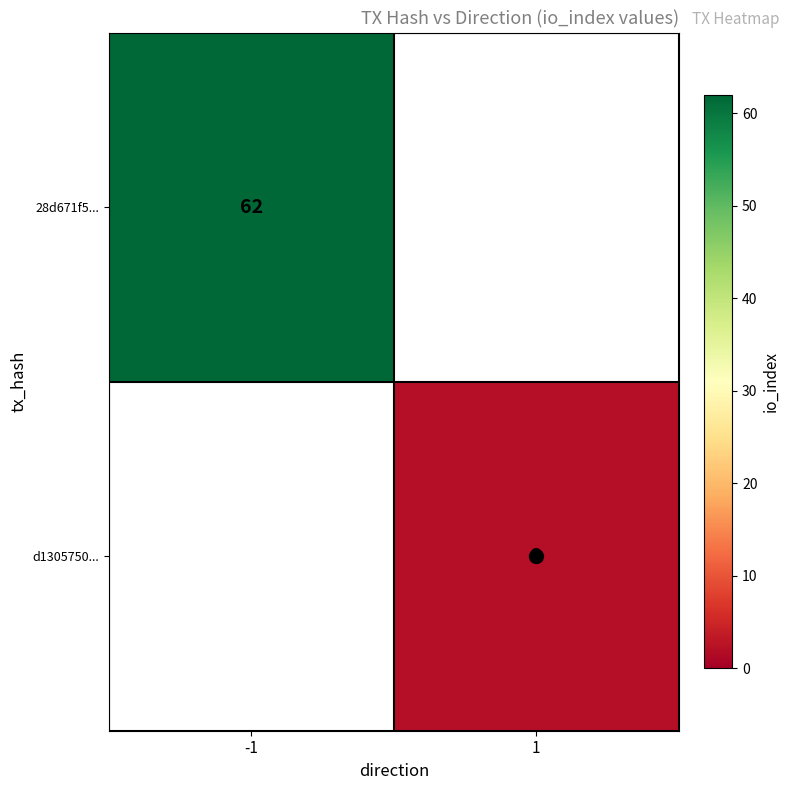

True or false: d1305750... has a value of 0.8 at 1.

False